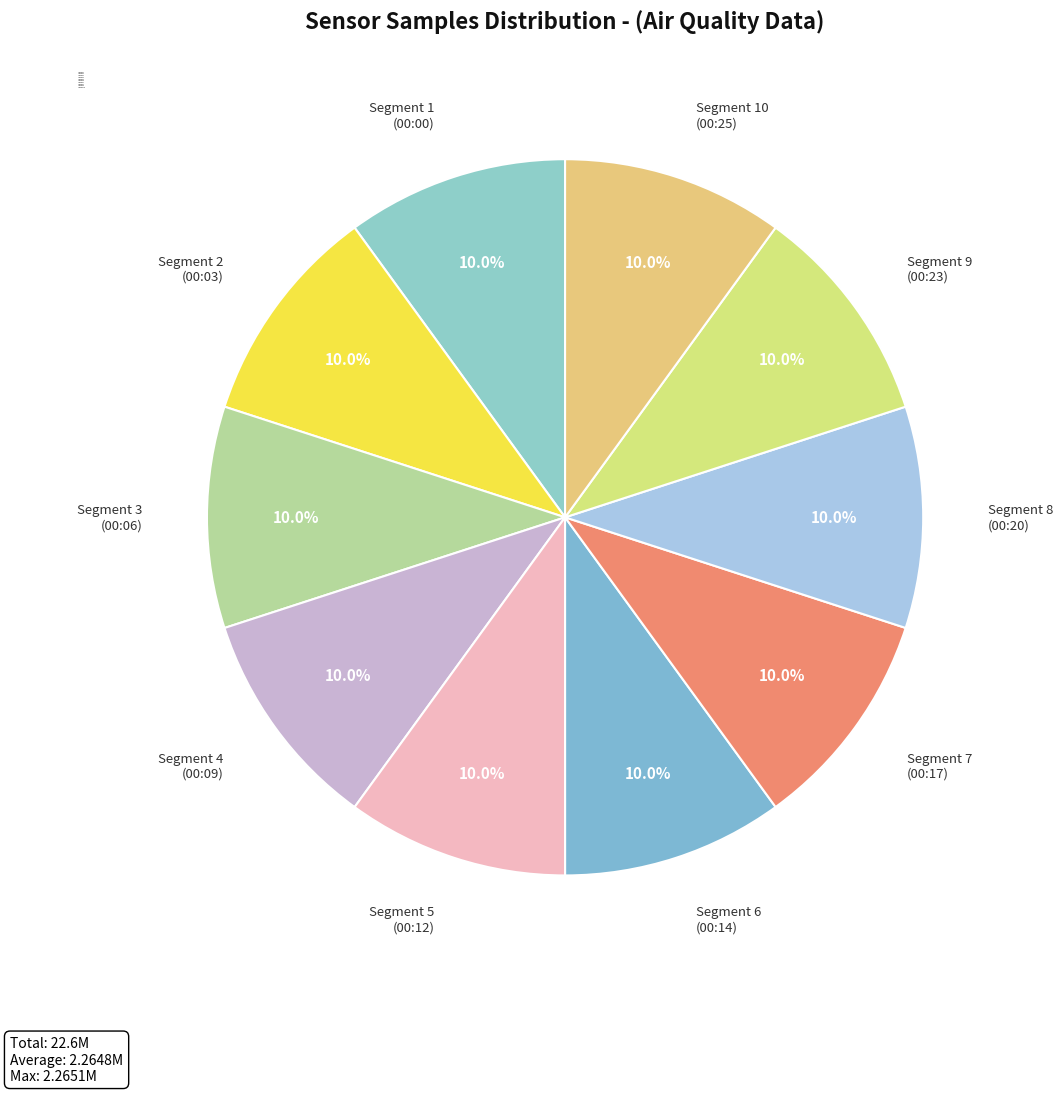

Count the number of slices in the pie.

10